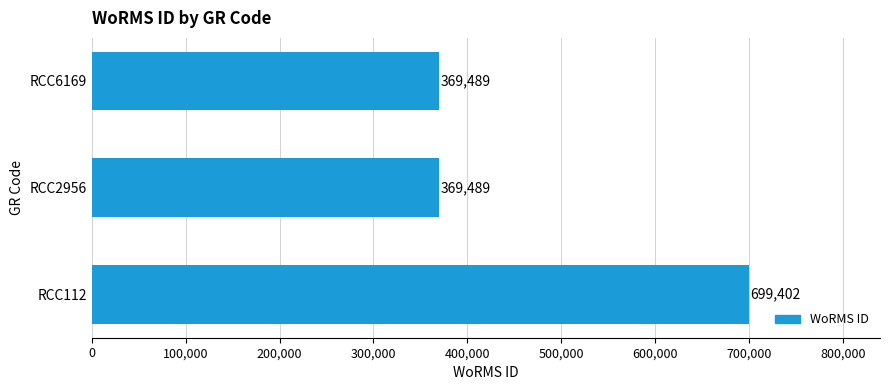

Reading top to bottom, what are all the values shown in this chart?

RCC6169=369489	RCC2956=369489	RCC112=699402